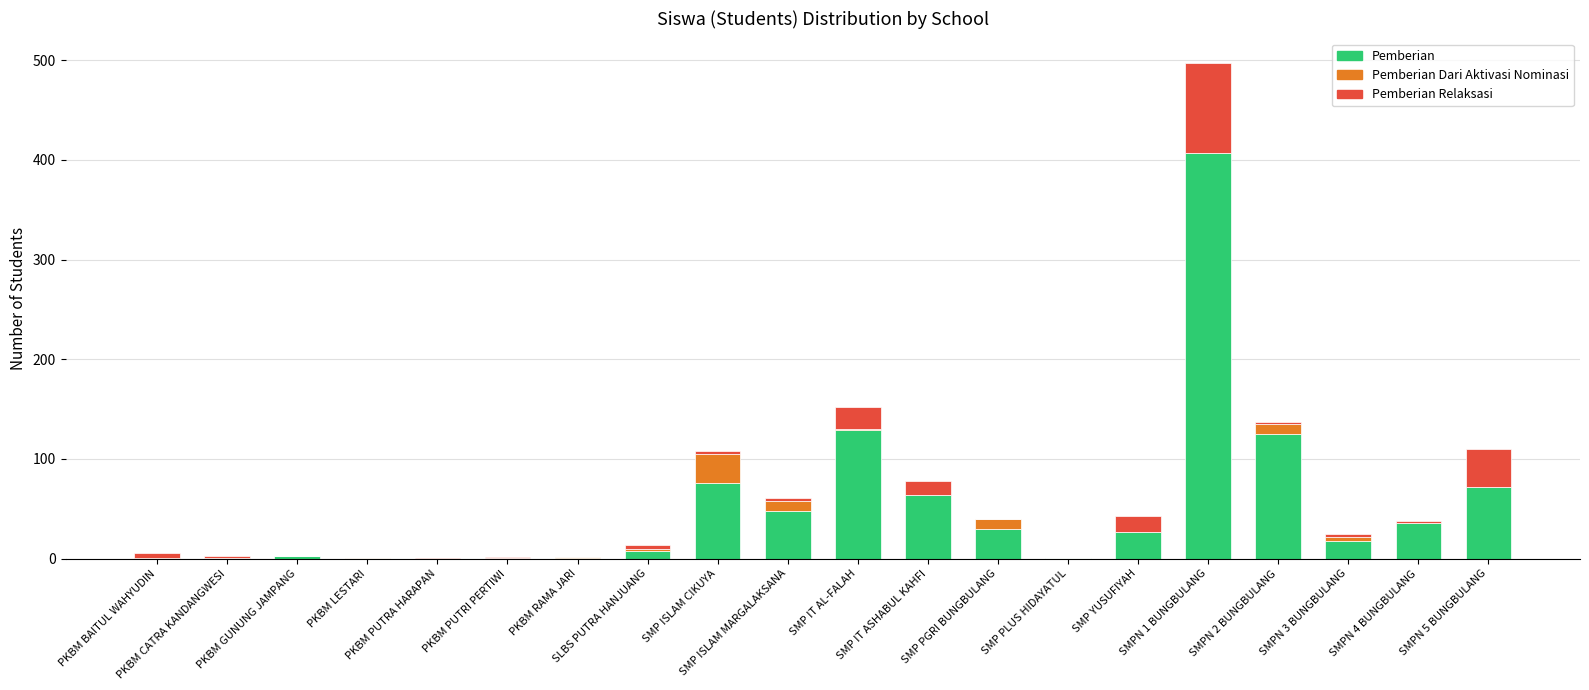

What is the sum of all Pemberian values?

1047